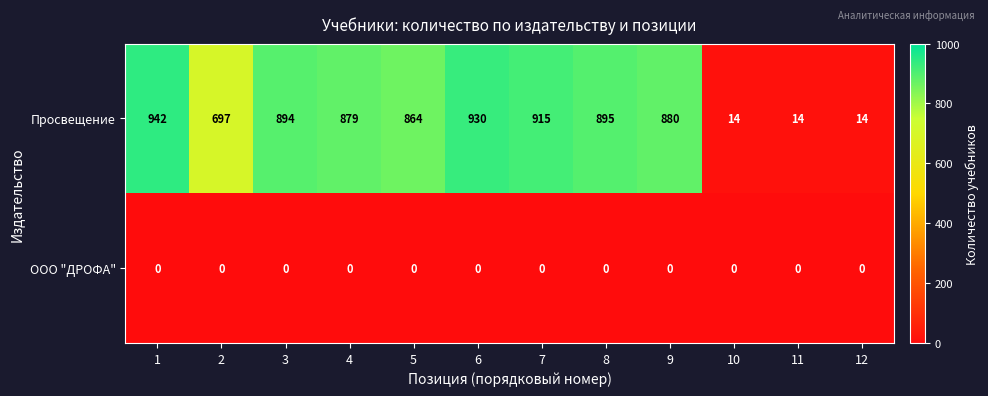

True or false: Просвещение has a value of 592 at 8.

False